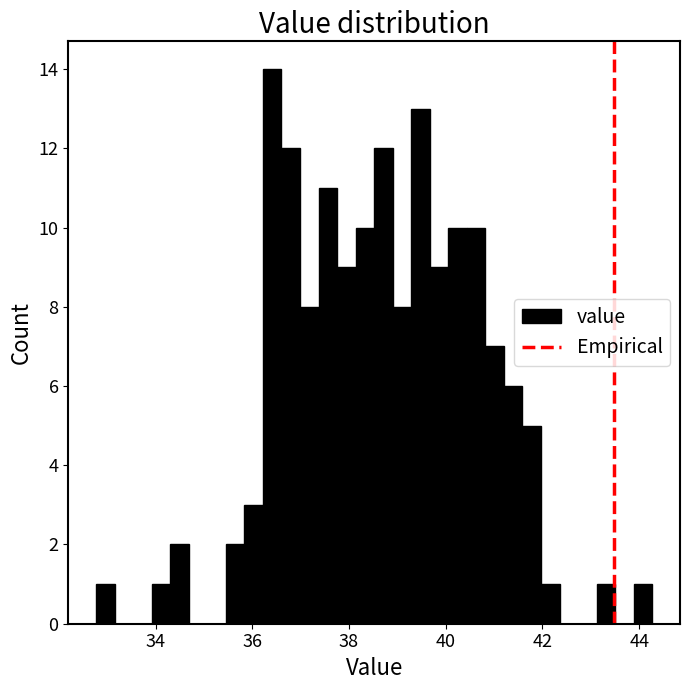

Around what value on the x-axis is the tallest bar? Give the approximate position of its centre, as read against the axis.

36.4